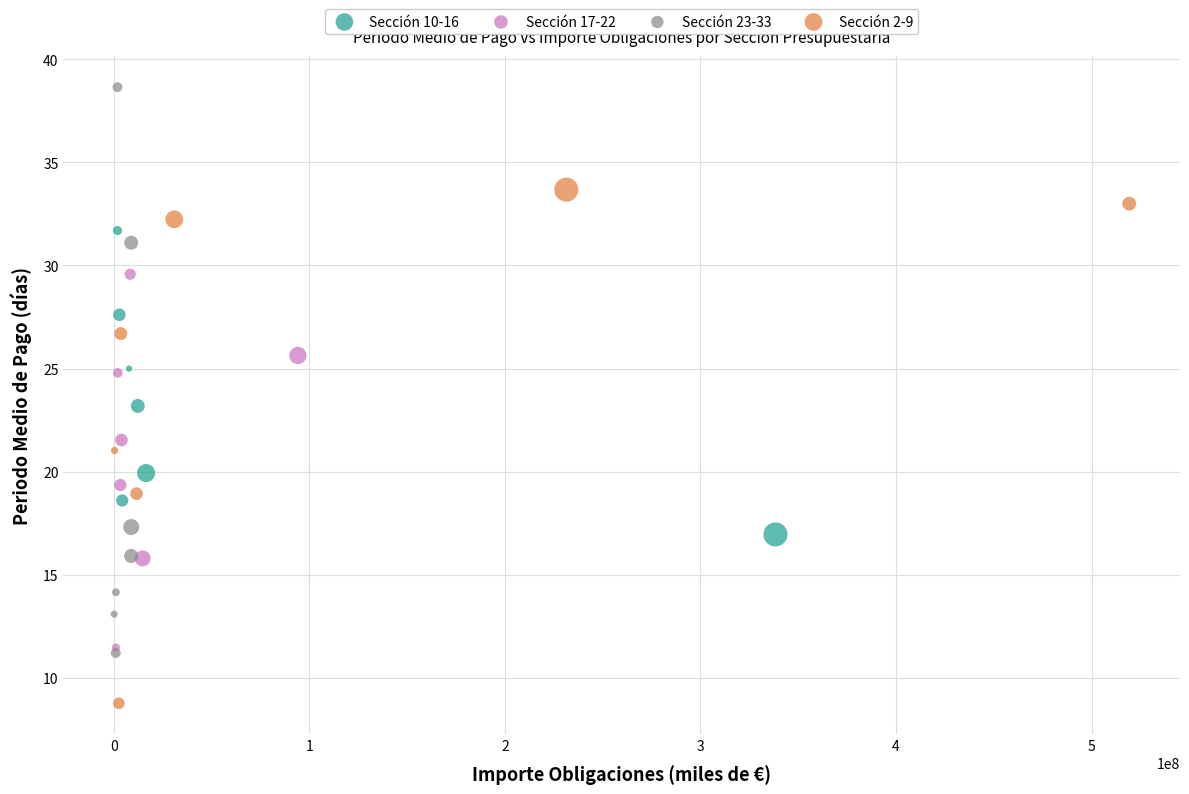

Which series contains the lowest Y value?

Sección 2-9